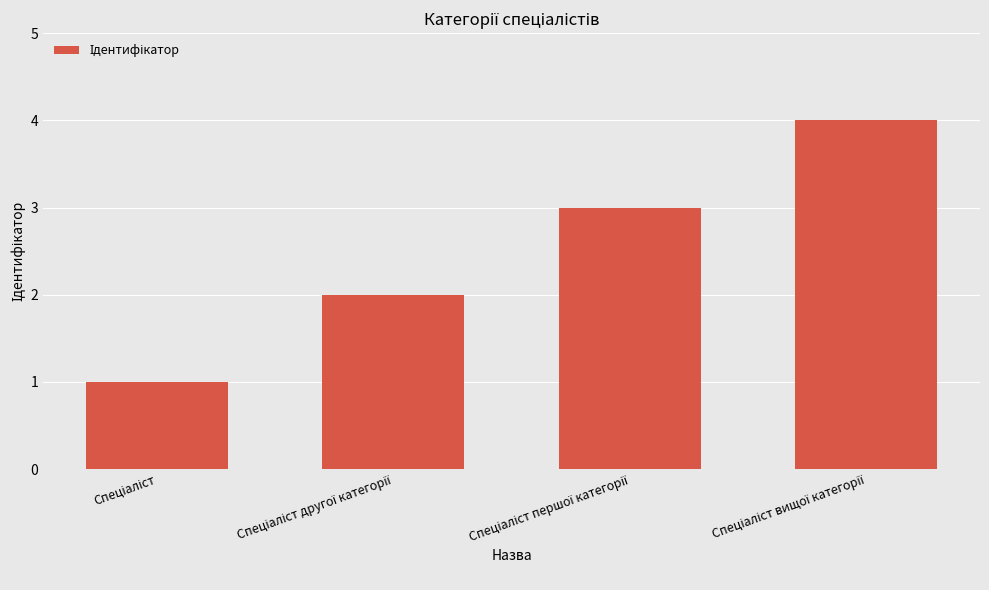

What is the difference between the maximum and minimum values?

3